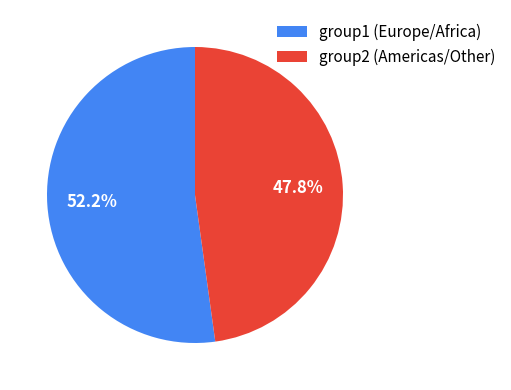

What percentage is NOT represented by group1 (Europe/Africa)?

47.8%